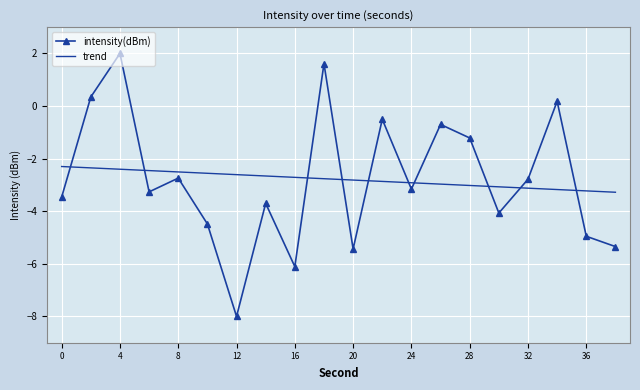

What is the sum of the values at 0 and 22?

-4.0